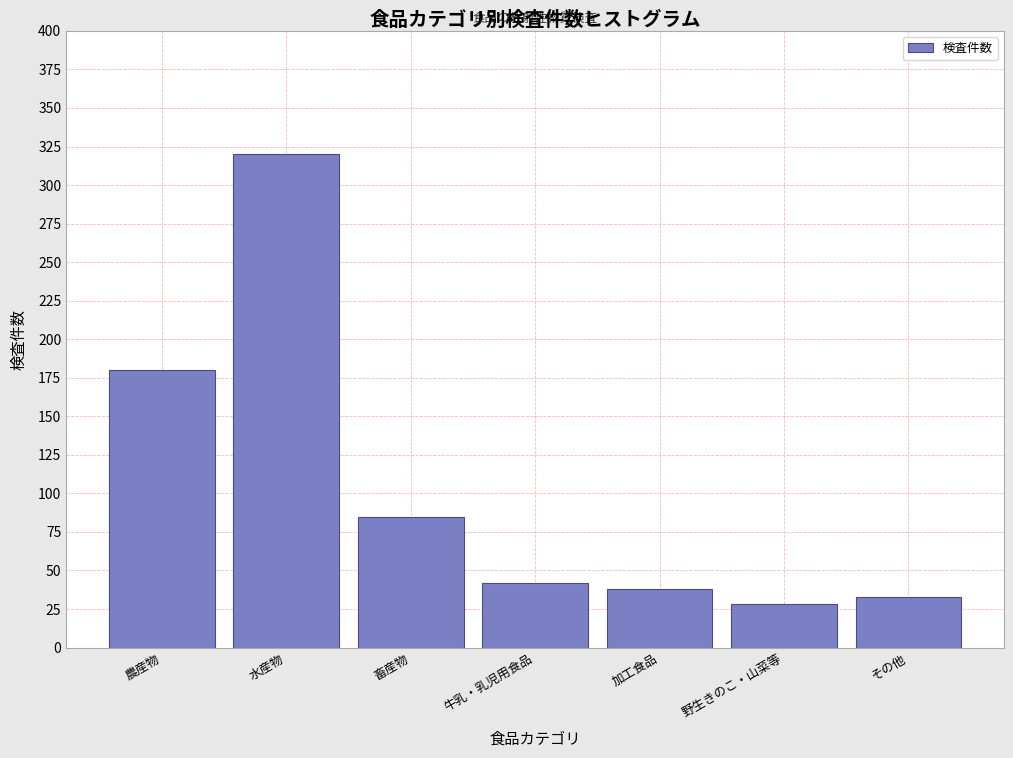

Reading right to left, list all the values displayed in this chart.

その他=33	野生きのこ・山菜等=28	加工食品=38	牛乳・乳児用食品=42	畜産物=85	水産物=320	農産物=180